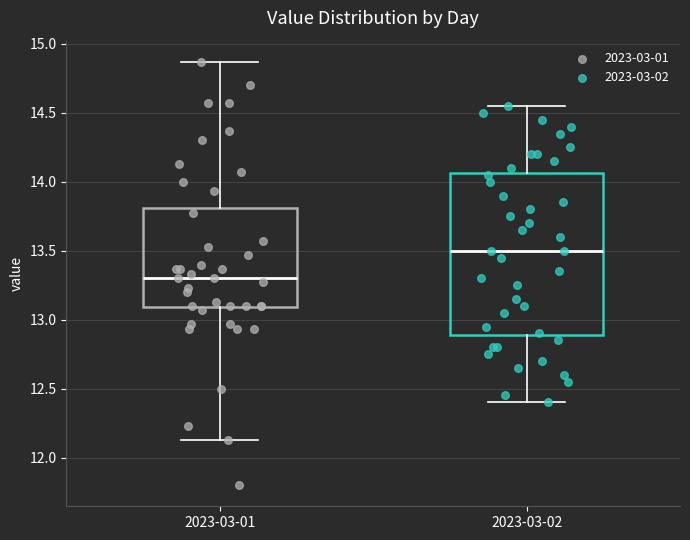

Reading left to right, transcribe this box plot: for each box, give where its median line is, the range the box spans, and where its two whiskers end, as read against the y-axis. The values are not printed on the chart, so give them approximately, as read against the axis.

2023-03-01: median 13.30, box 13.10 to 13.80, whiskers 12.15 to 14.85
2023-03-02: median 13.50, box 12.90 to 14.05, whiskers 12.40 to 14.55